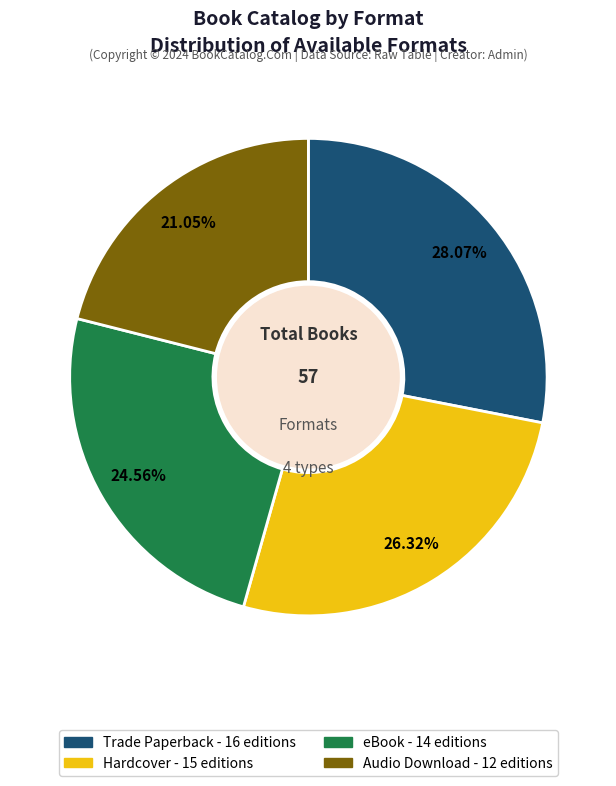

What is the ratio of the value at eBook to the value at Audio Download?

1.2